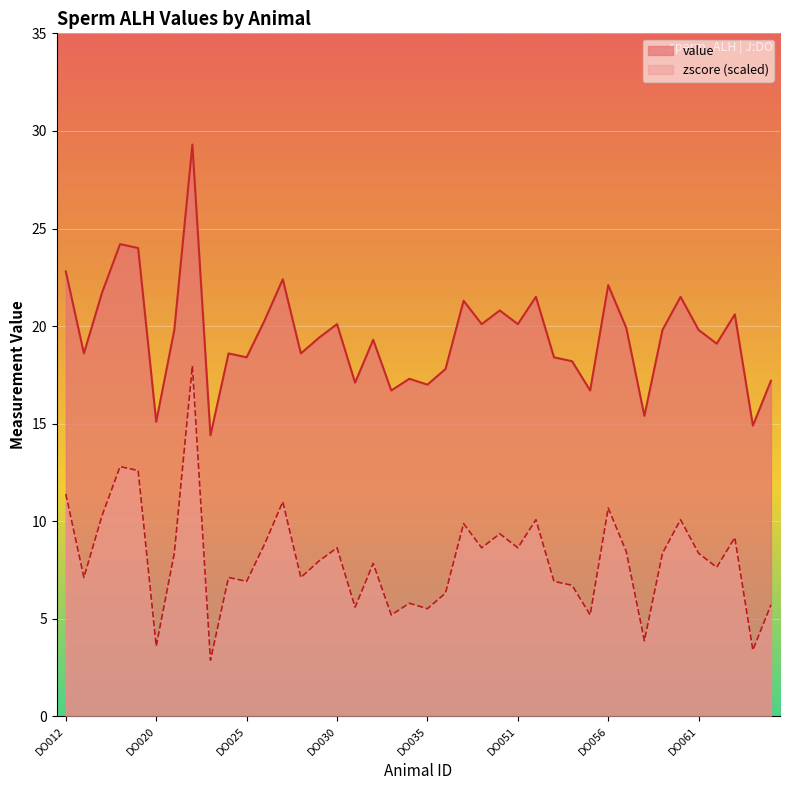

Where is the first local maximum for value?

DO016